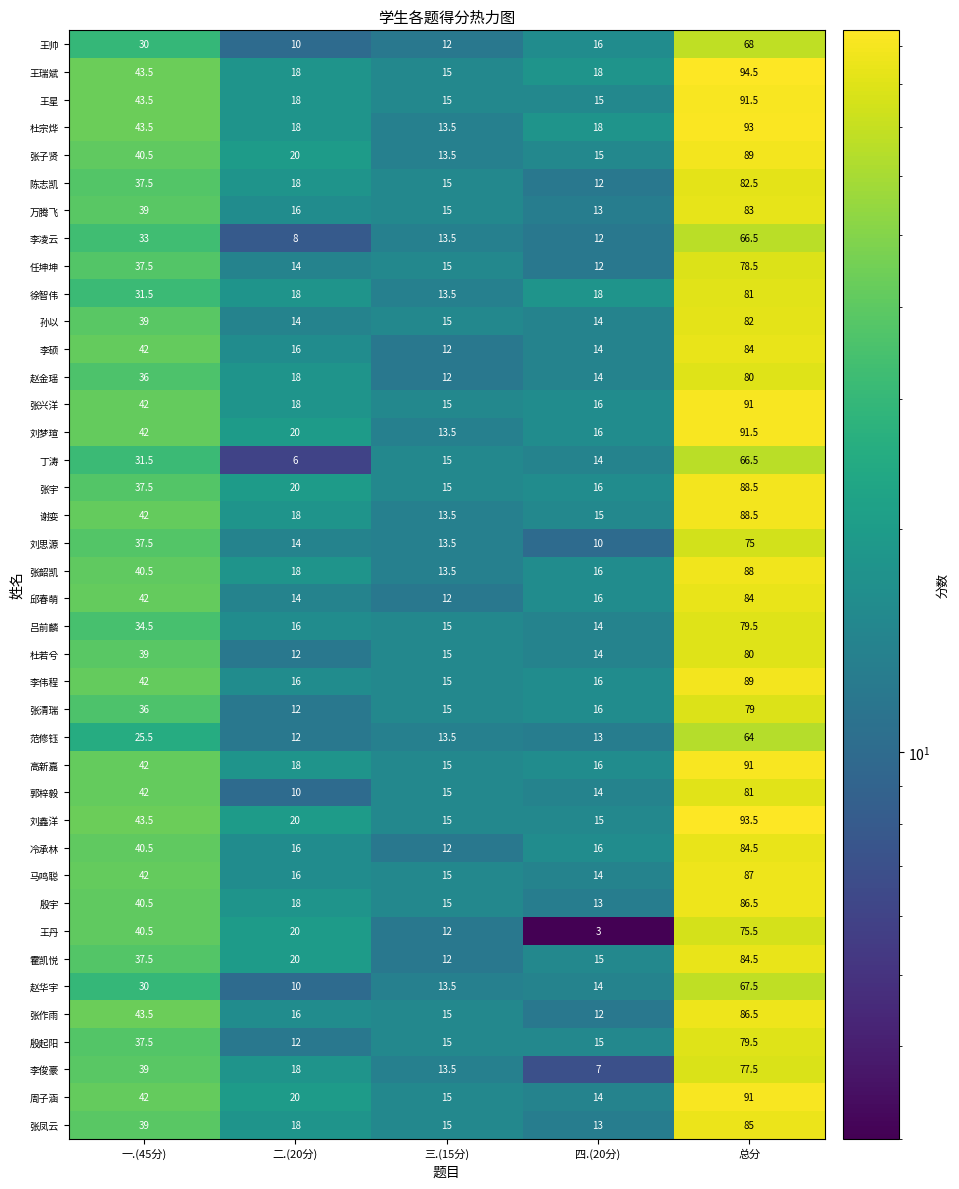

What is the spread (max minus min) of values at 三.(15分)?

3.0